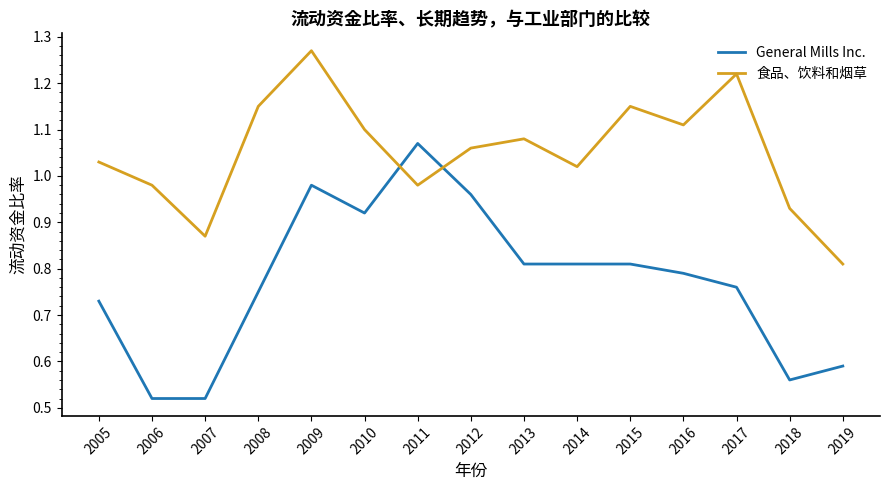

Which category has the lowest value in the 食品、饮料和烟草 series?

2019